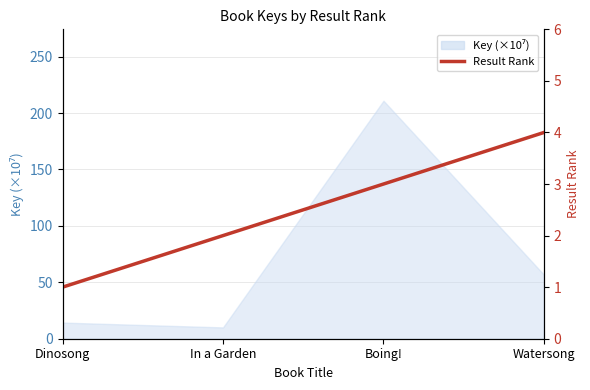

How many values are between 2 and 4?

3